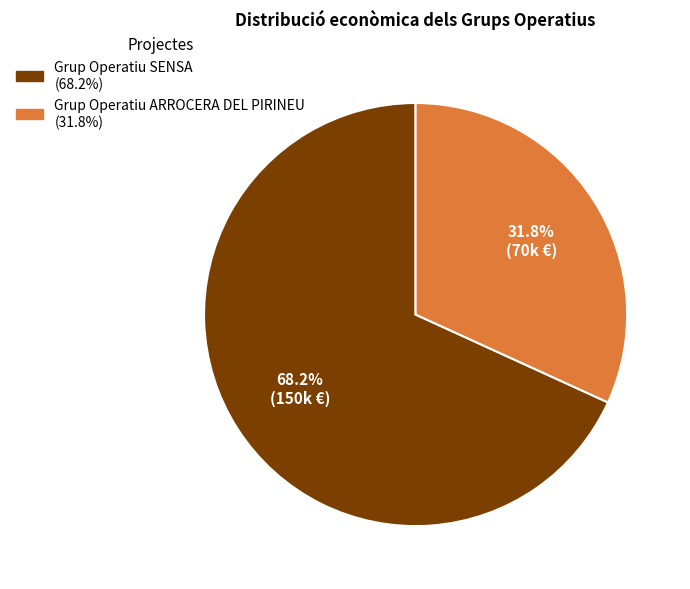

Rank the categories by value from highest to lowest.

Grup Operatiu SENSA, Grup Operatiu ARROCERA DEL PIRINEU